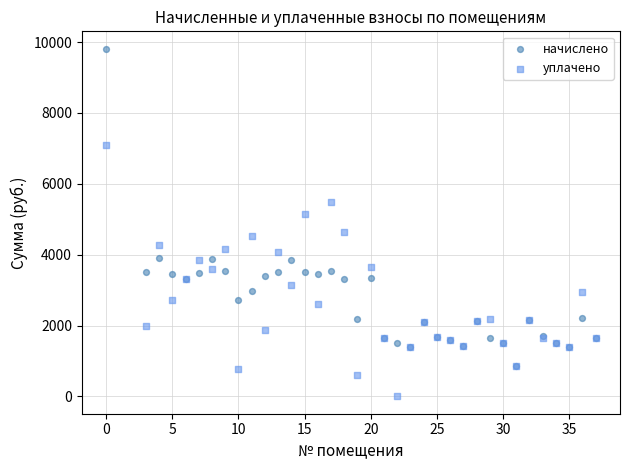

Which series reaches the minimum Y coordinate?

уплачено